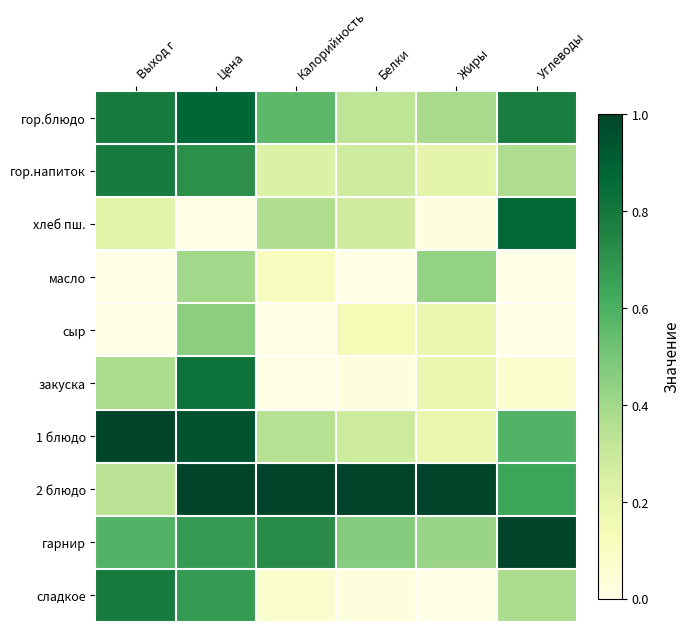

Reading left to right, what are all the values shown in this chart?

гор.блюдо: Выход г=0.8	Цена=0.9	Калорийность=0.6	Белки=0.3	Жиры=0.4	Углеводы=0.8
гор.напиток: Выход г=0.8	Цена=0.7	Калорийность=0.2	Белки=0.3	Жиры=0.2	Углеводы=0.4
хлеб пш.: Выход г=0.2	Цена=0.0	Калорийность=0.4	Белки=0.3	Жиры=0.0	Углеводы=0.9
масло: Выход г=0.0	Цена=0.4	Калорийность=0.1	Белки=0.0	Жиры=0.4	Углеводы=0.0
сыр: Выход г=0.0	Цена=0.5	Калорийность=0.0	Белки=0.1	Жиры=0.2	Углеводы=0.0
закуска: Выход г=0.4	Цена=0.8	Калорийность=0.0	Белки=0.0	Жиры=0.2	Углеводы=0.1
1 блюдо: Выход г=1.0	Цена=0.9	Калорийность=0.3	Белки=0.3	Жиры=0.2	Углеводы=0.6
2 блюдо: Выход г=0.3	Цена=1.0	Калорийность=1.0	Белки=1.0	Жиры=1.0	Углеводы=0.6
гарнир: Выход г=0.6	Цена=0.7	Калорийность=0.7	Белки=0.5	Жиры=0.4	Углеводы=1.0
сладкое: Выход г=0.8	Цена=0.7	Калорийность=0.1	Белки=0.0	Жиры=0.0	Углеводы=0.4